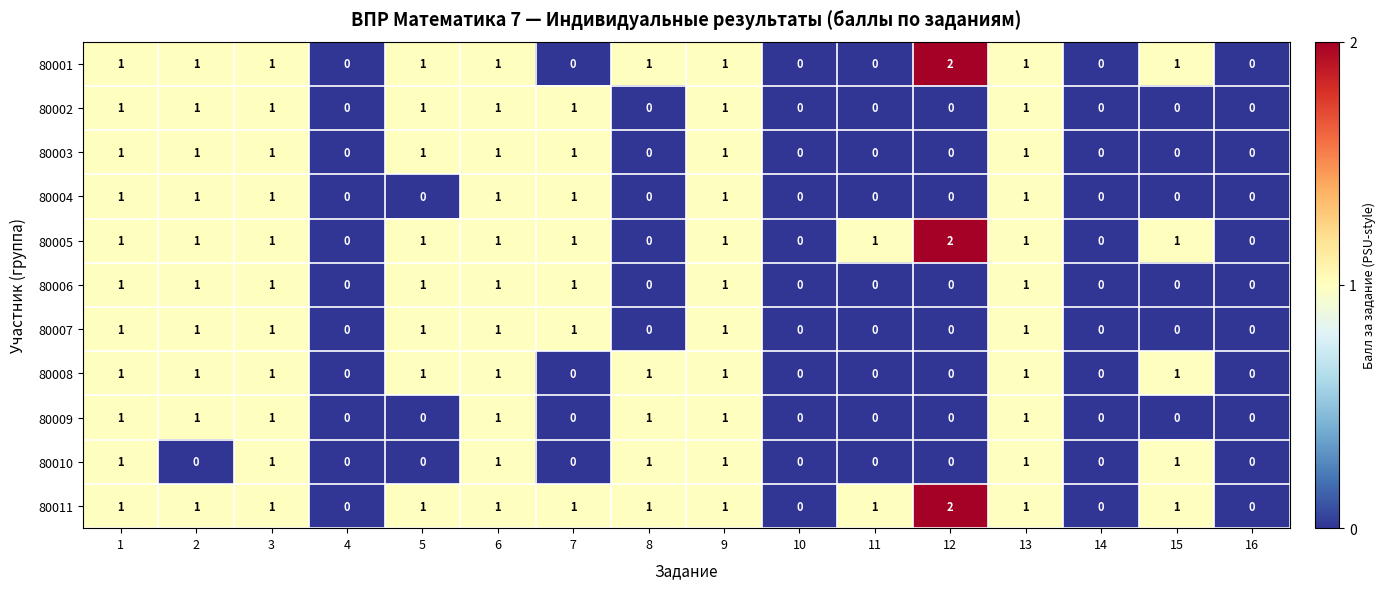

Count the 80001 values in the range 0 to 1.

15